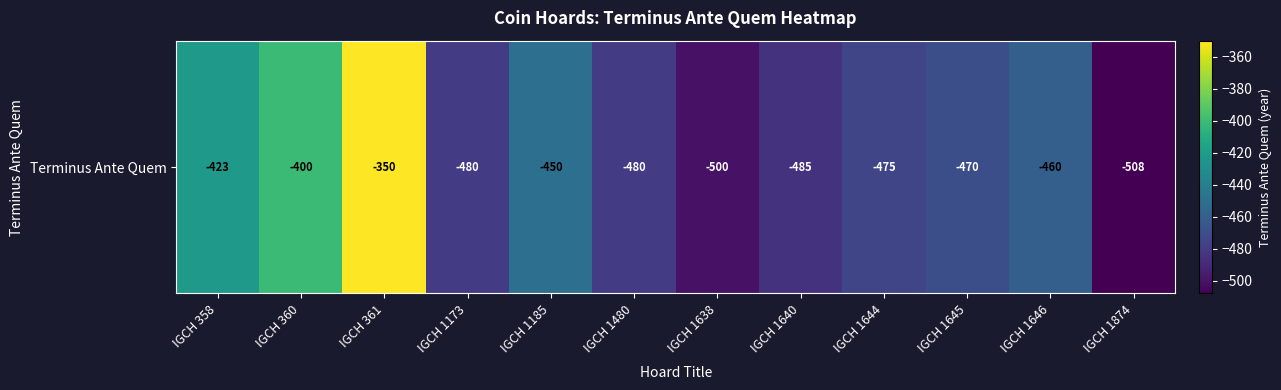

What is the difference between the maximum and minimum values?

158